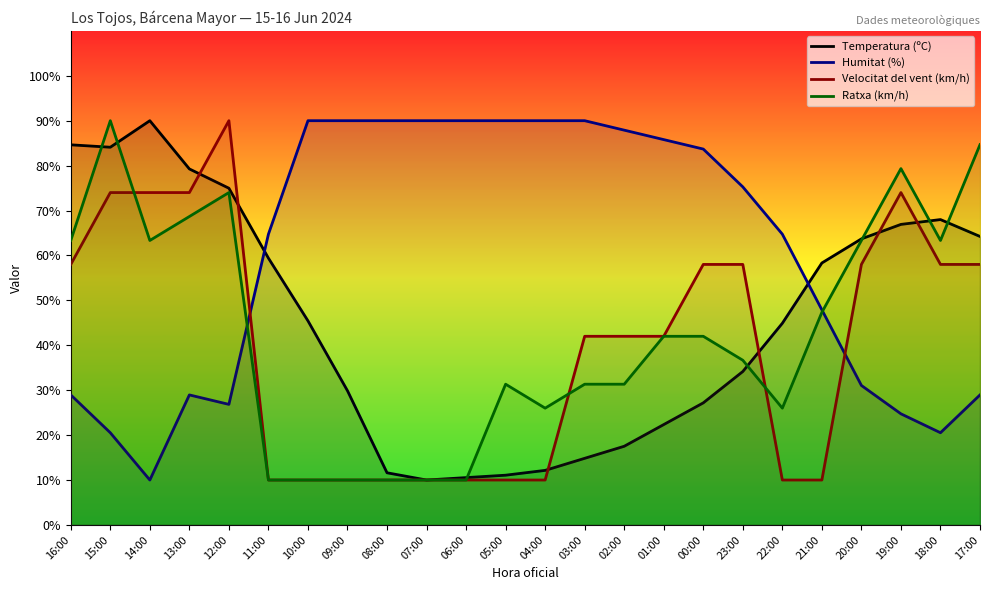

Is this an area chart (filled region under the line)?

No